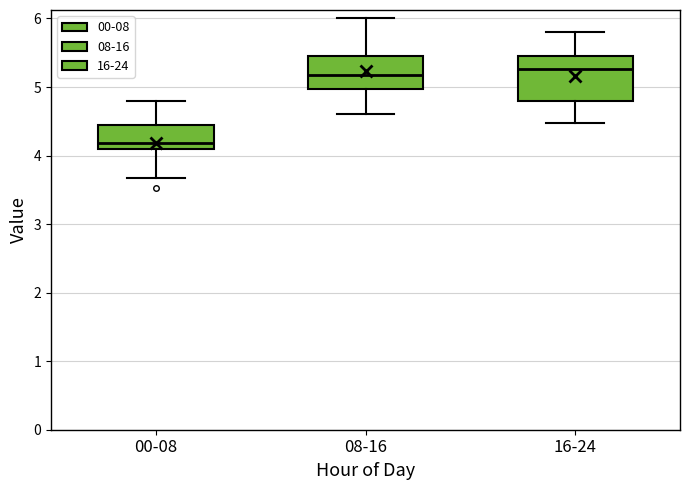

Reading left to right, read every box against the y-axis: the position of its median line, the range the box covers, and the ends of its whiskers. The values are not printed on the chart, so give them approximately, as read against the axis.

00-08: median 4.2, box 4.1 to 4.5, whiskers 3.7 to 4.8
08-16: median 5.2, box 5.0 to 5.5, whiskers 4.6 to 6.0
16-24: median 5.3, box 4.8 to 5.5, whiskers 4.5 to 5.8